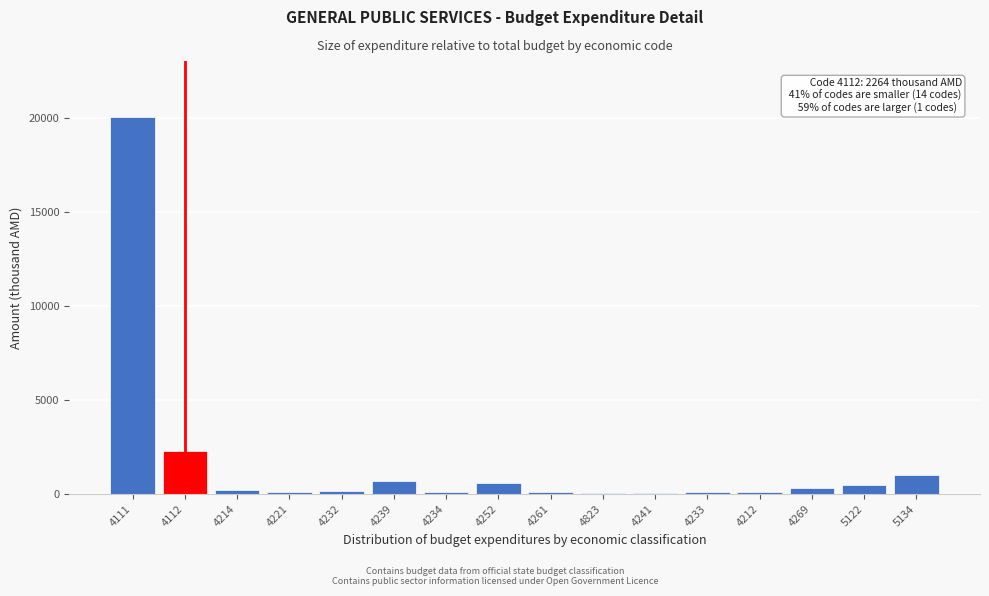

What is the ratio of the value at 5122 to the value at 5134?

0.5